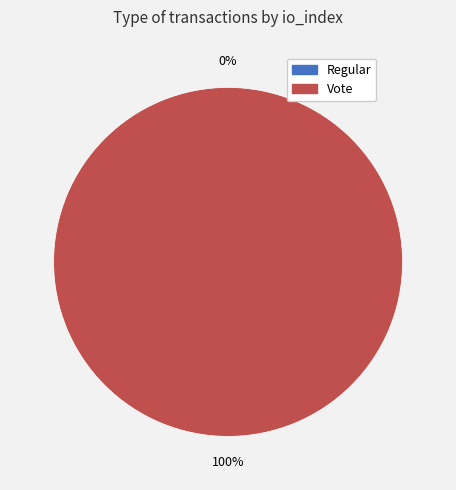

To the nearest percent, what is the difference between the largest and smallest slice percentages?

100%